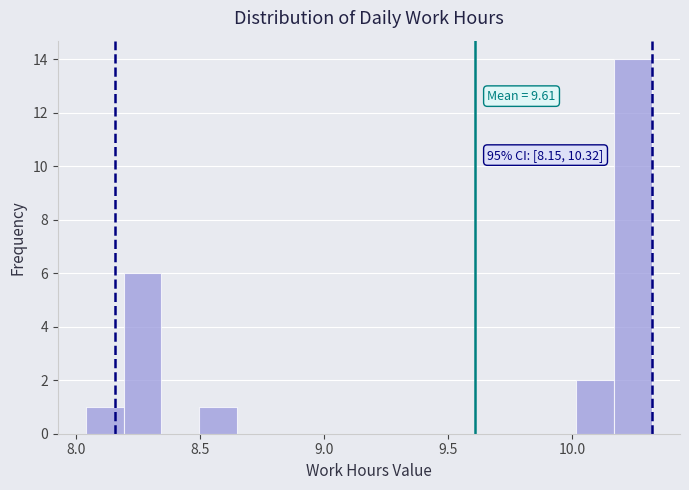

Read against the x-axis, roughly where is the centre of the tallest bar?

10.25